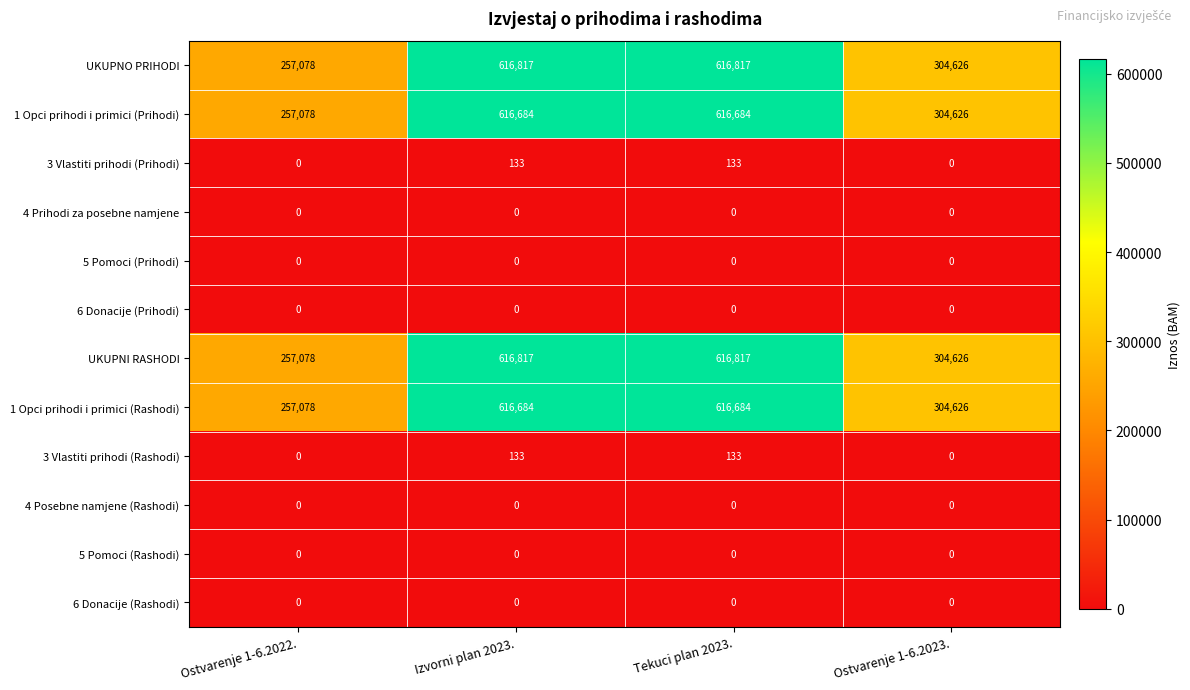

The 3 Vlastiti prihodi (Rashodi) series shows -41 at Ostvarenje 1-6.2022.. True or false?

False